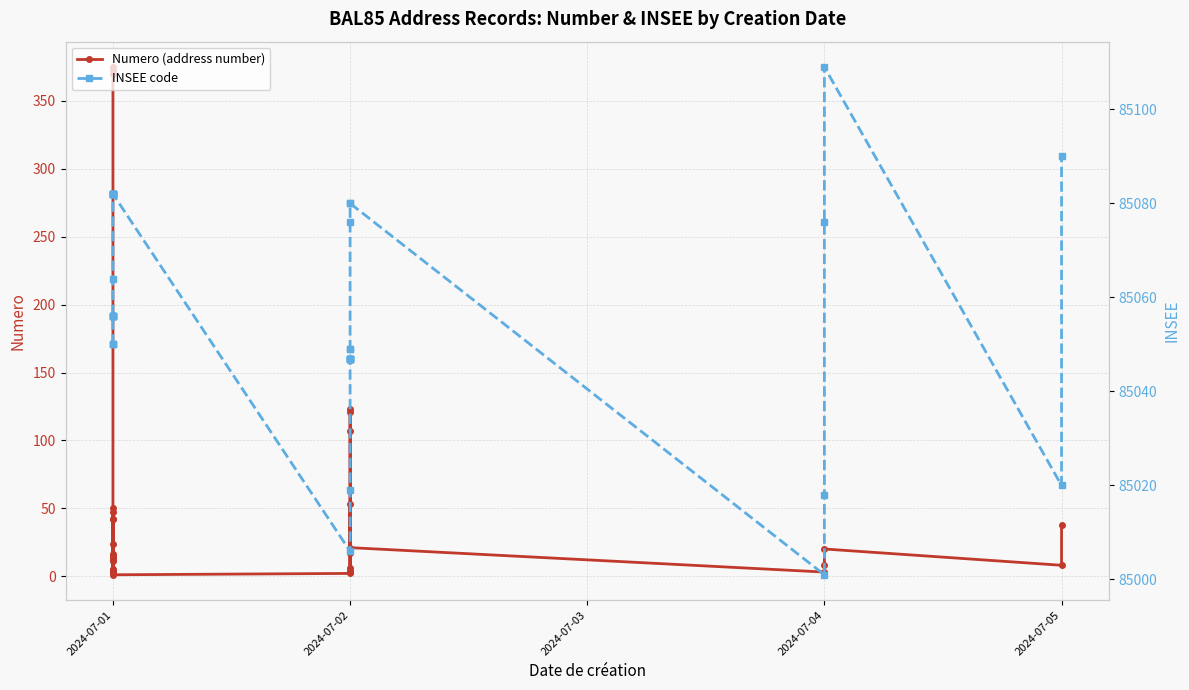

What is the total value across all series at 2024-07-04?

85004